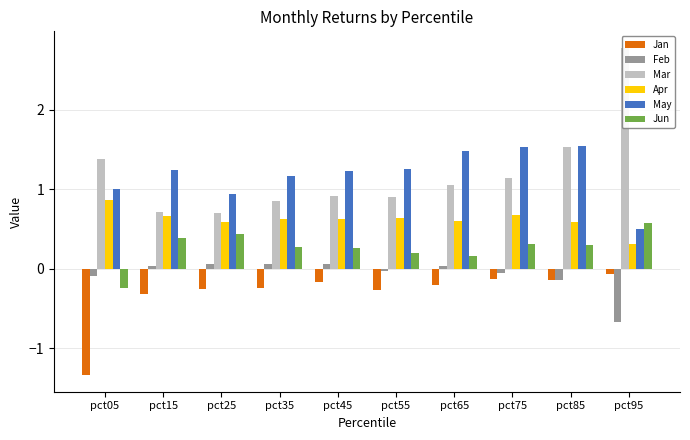

Reading left to right, what are all the values shown in this chart?

Jan: -1.3	-0.3	-0.3	-0.2	-0.2	-0.3	-0.2	-0.1	-0.1	-0.1
Feb: -0.1	0.0	0.1	0.1	0.1	-0.0	0.0	-0.1	-0.1	-0.7
Mar: 1.4	0.7	0.7	0.8	0.9	0.9	1.0	1.1	1.5	2.8
Apr: 0.9	0.7	0.6	0.6	0.6	0.6	0.6	0.7	0.6	0.3
May: 1.0	1.2	0.9	1.2	1.2	1.3	1.5	1.5	1.5	0.5
Jun: -0.2	0.4	0.4	0.3	0.3	0.2	0.2	0.3	0.3	0.6